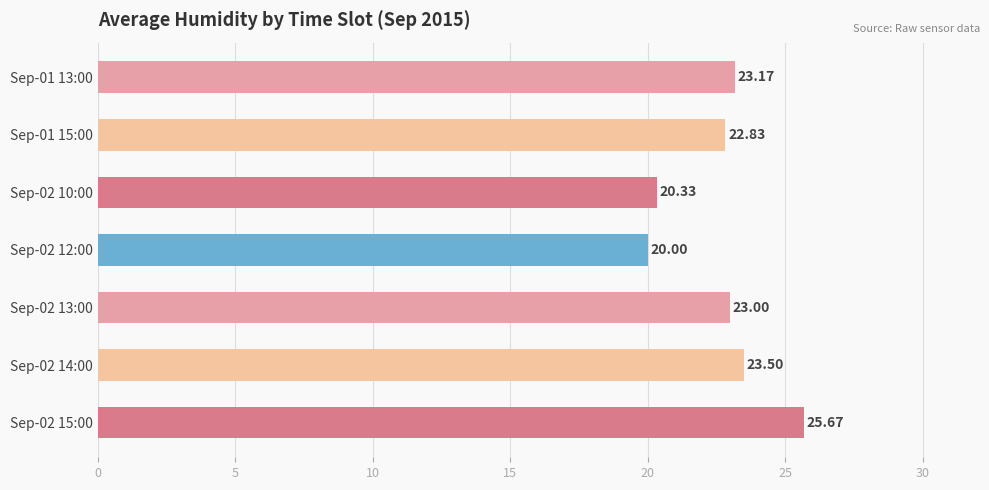

Which has a higher value, Sep-02 15:00 or Sep-02 10:00?

Sep-02 15:00